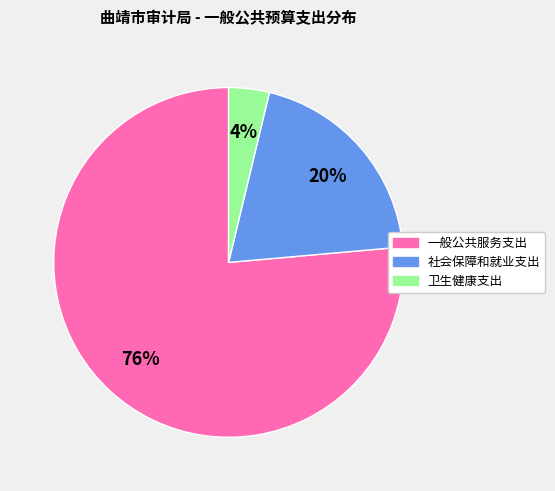

Is there any slice that represents more than half of the pie?

Yes